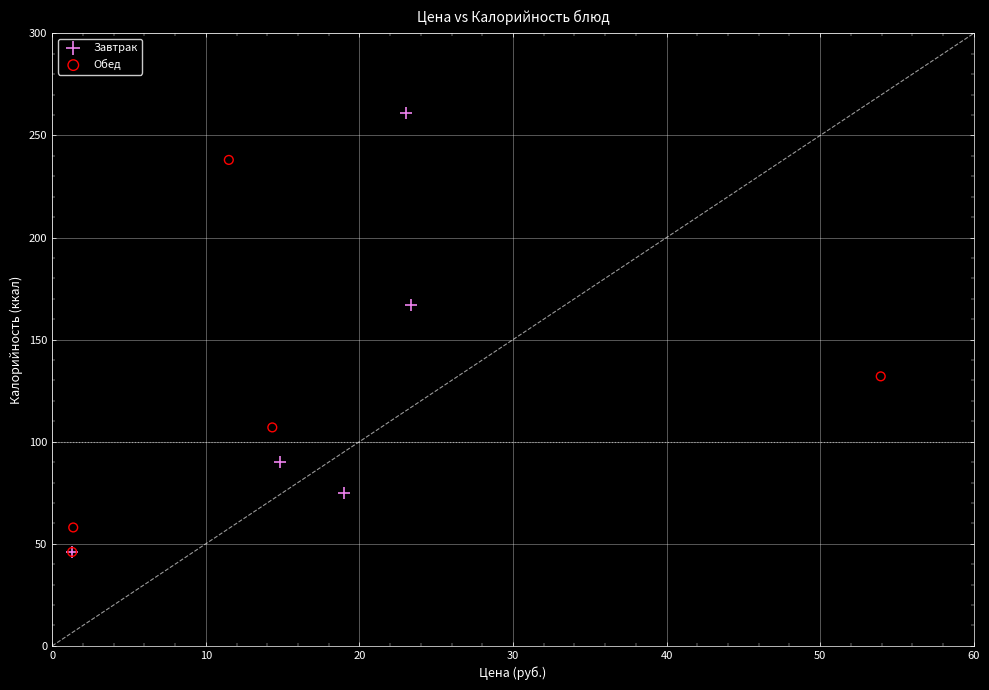

Which series contains the highest Y value?

Завтрак